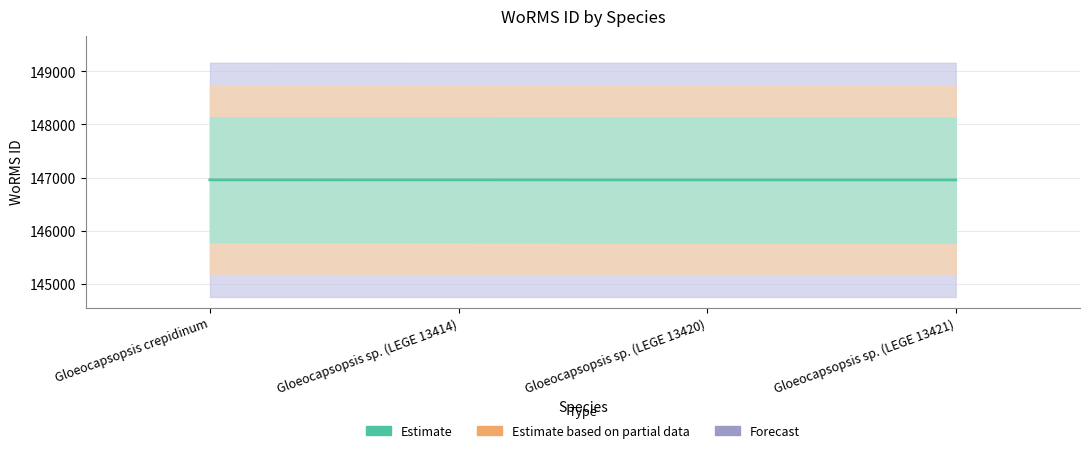

Is it true that Estimate based on partial data equals 146956 at Gloeocapsopsis sp. (LEGE 13414)?

True